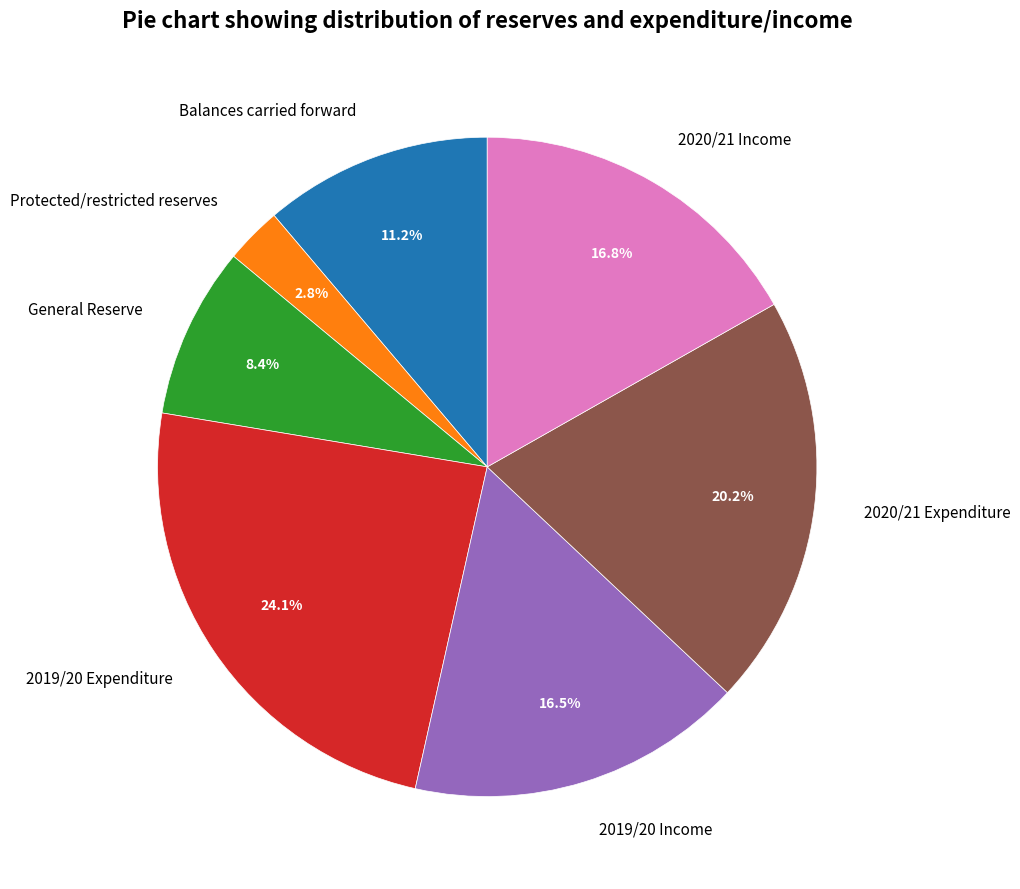

To the nearest percent, what is the difference between the 2019/20 Expenditure and General Reserve slice percentages?

16%